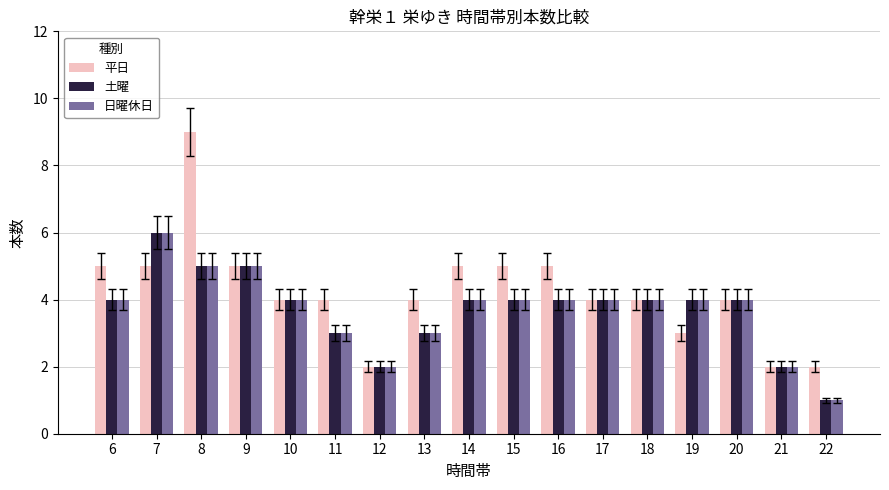

Which series has the largest range (max minus min)?

平日